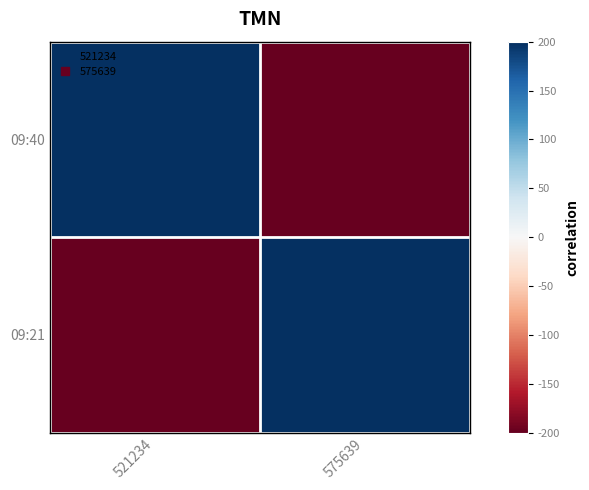

Reading left to right, what are all the values shown in this chart?

09:40: 521234=200	575639=-200
09:21: 521234=-200	575639=200